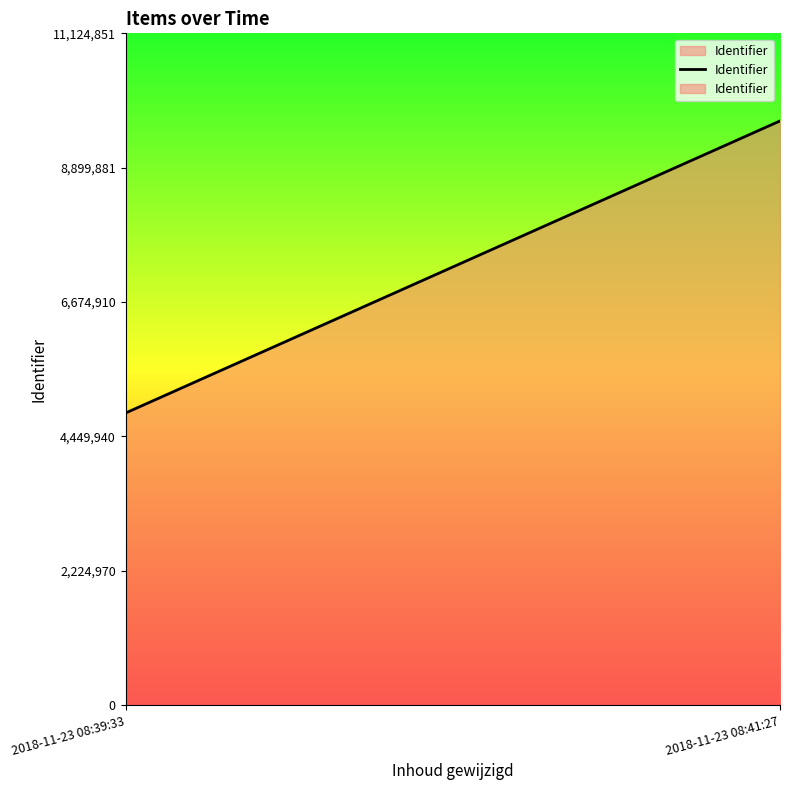

At which label is the value closest to 7255339?

2018-11-23 08:39:33